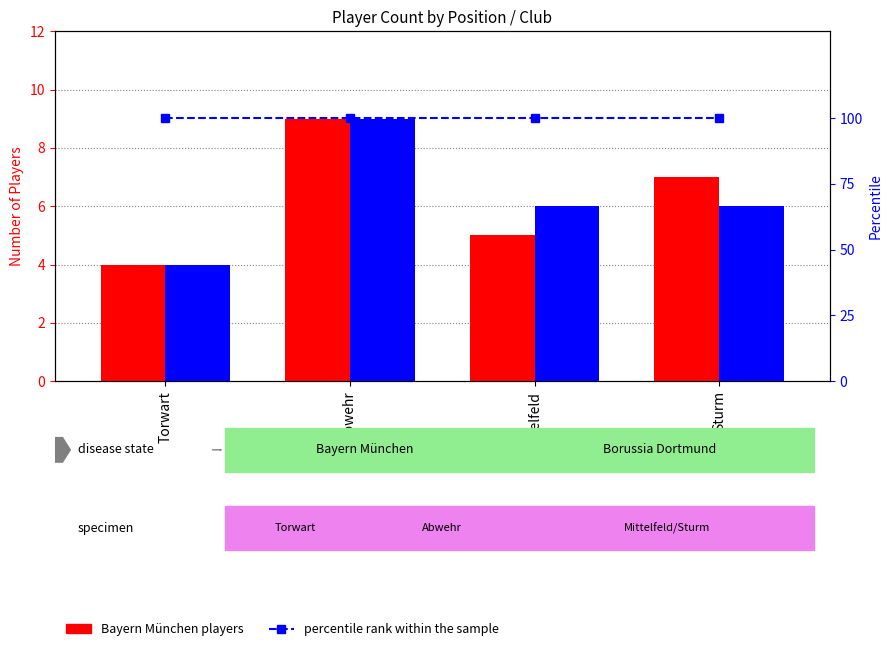

What is the label of the 2nd bar from the left?

Abwehr